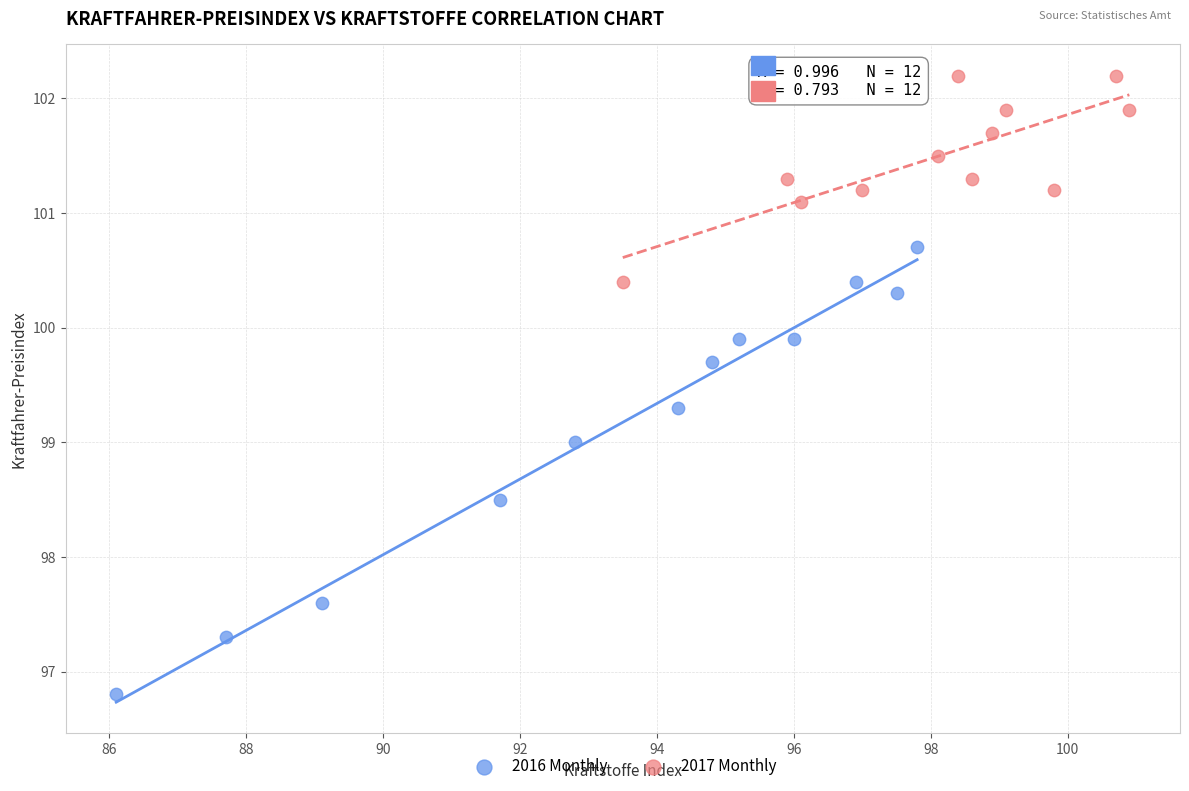

Which series contains the highest Y value?

2017 Monthly